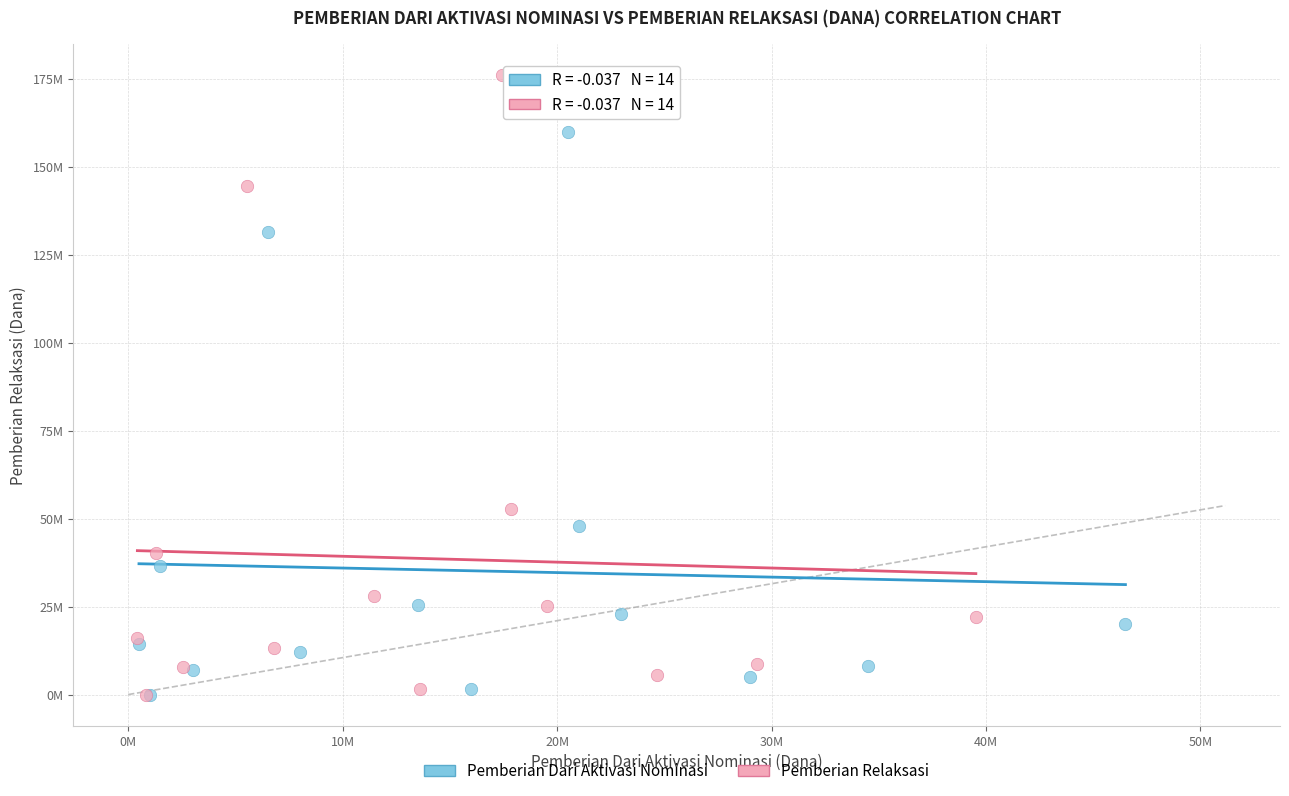

What are all the series names shown in the legend?

Pemberian Dari Aktivasi Nominasi, Pemberian Relaksasi